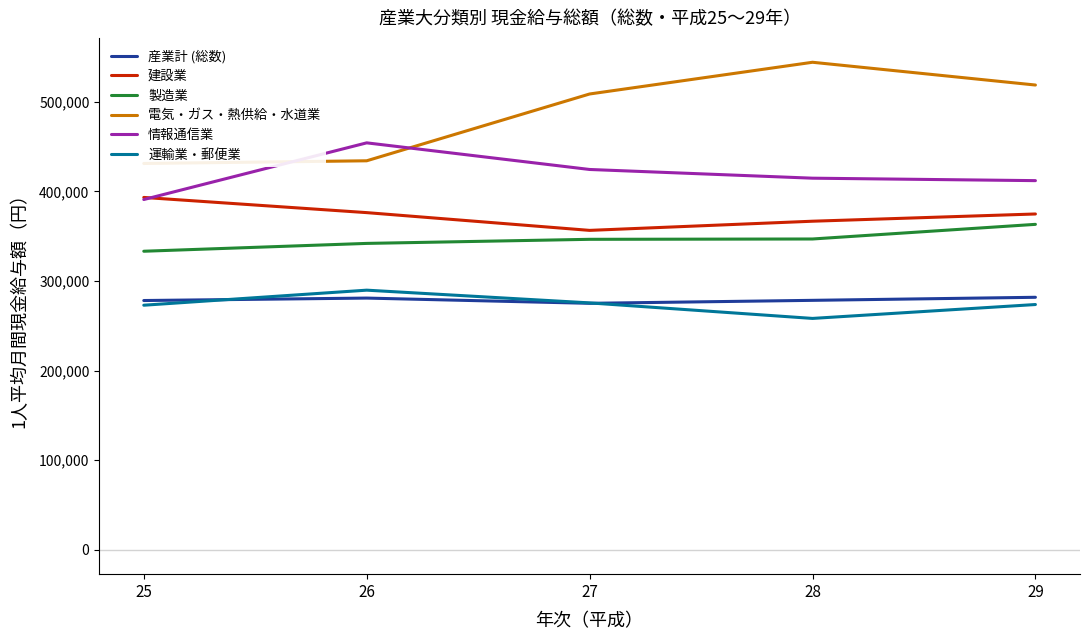

At 26, list the series in order from smallest to largest.

産業計 (総数), 運輸業・郵便業, 製造業, 建設業, 電気・ガス・熱供給・水道業, 情報通信業